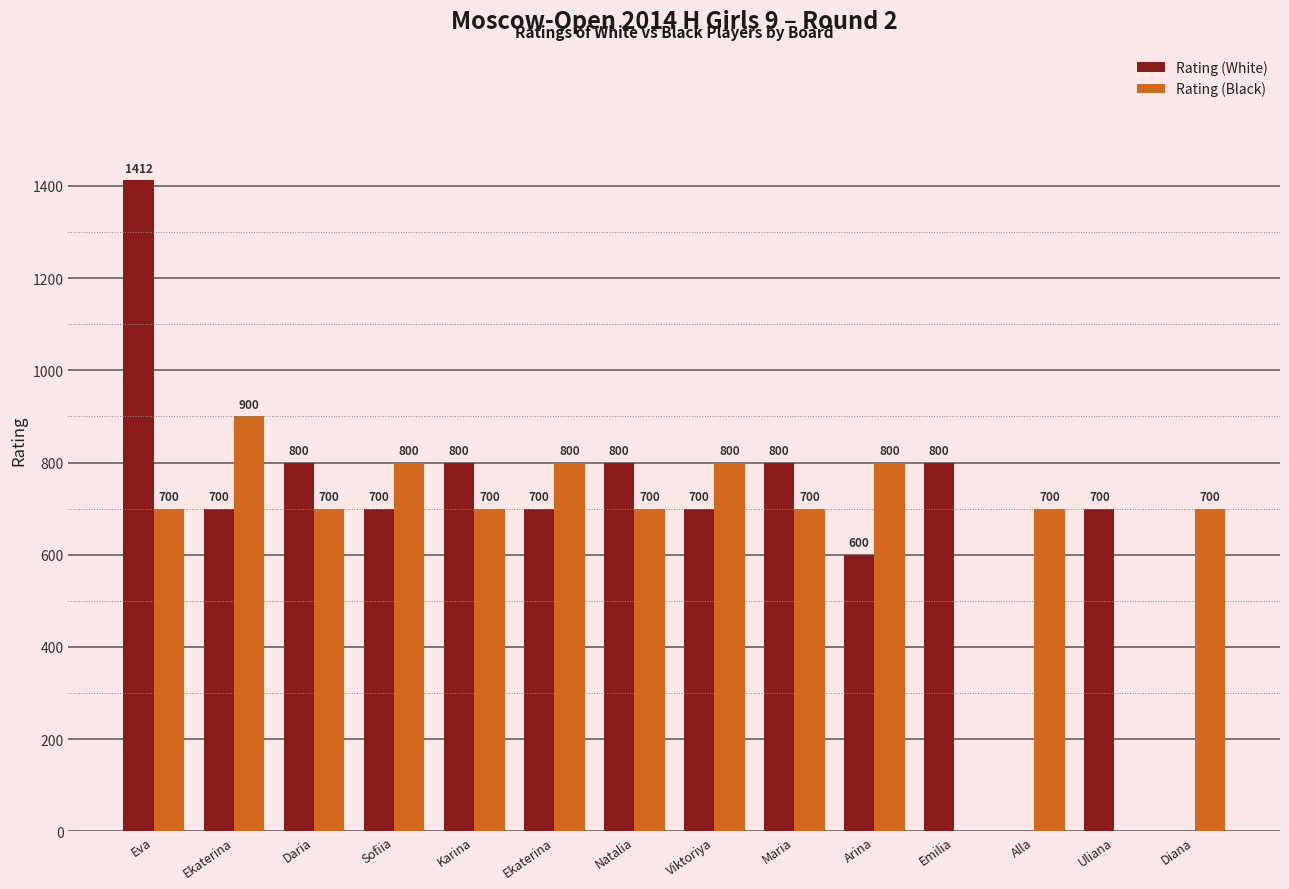

The Rating (Black) series shows 460 at Ekaterina. True or false?

False